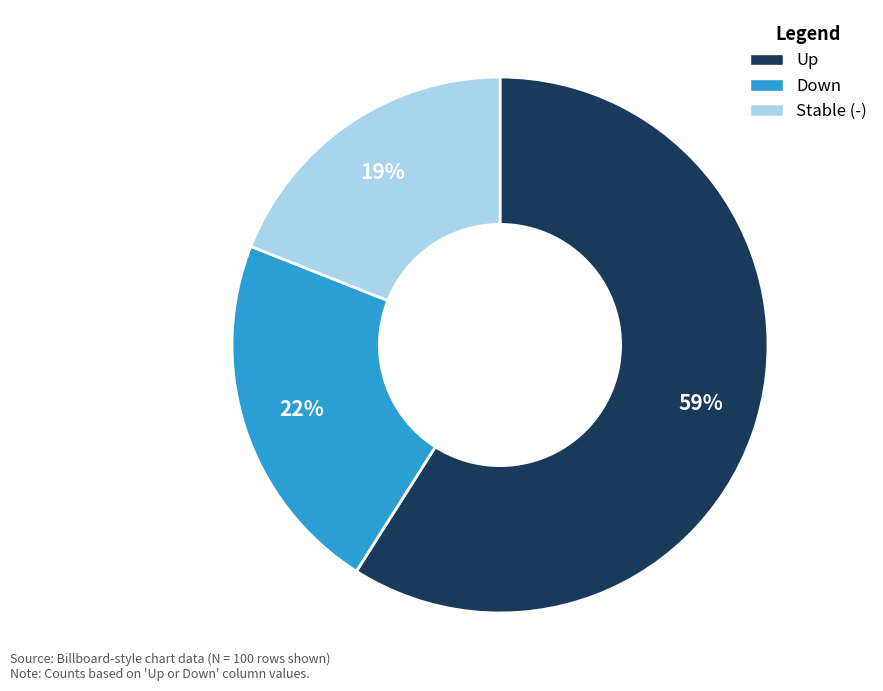

To the nearest percent, what is the average slice percentage?

33%